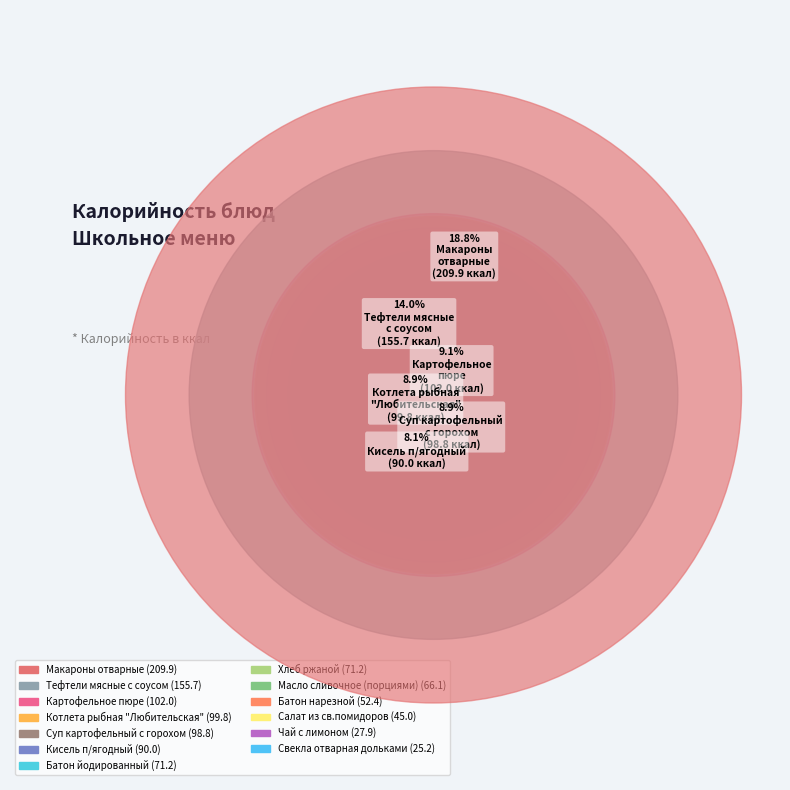

What is the total percentage of Котлета рыбная
"Любительская" and Макароны
отварные?

27.8%